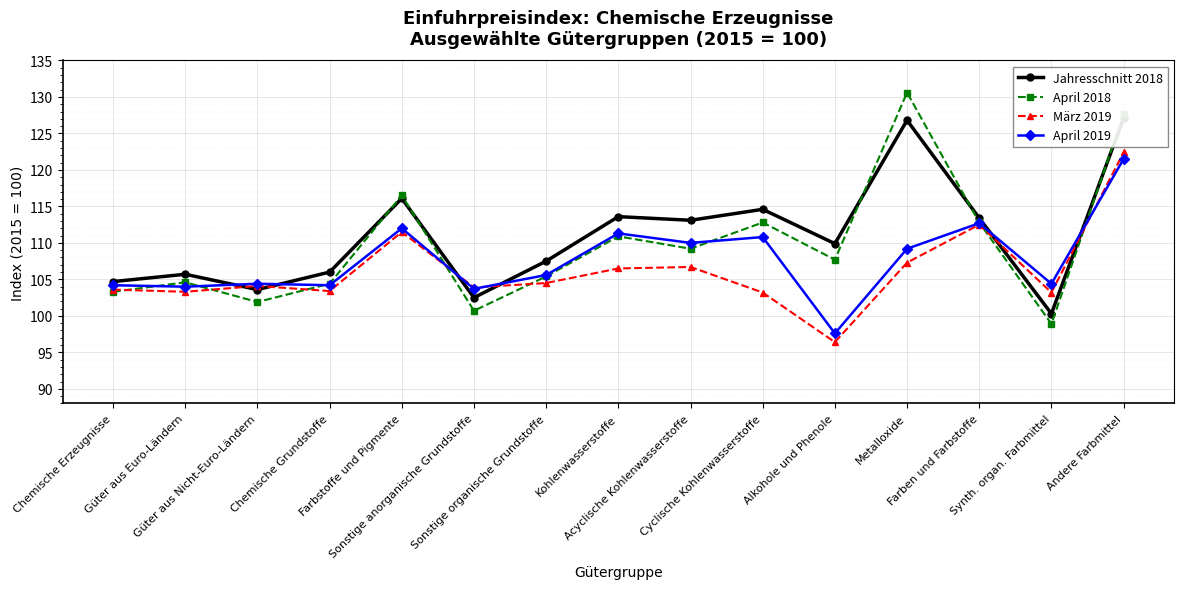

Between Cyclische Kohlenwasserstoffe and Farbstoffe und Pigmente, which is larger?

Farbstoffe und Pigmente